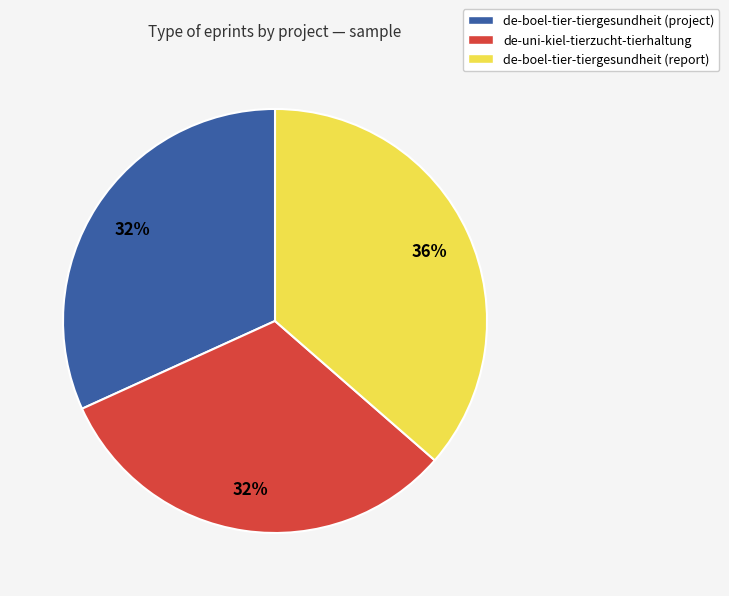

Is there a majority slice in this chart?

No